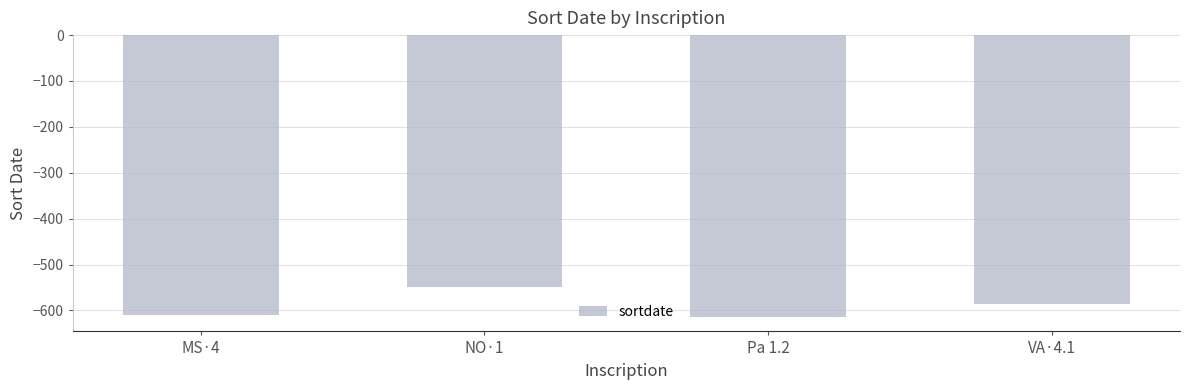

What is the difference between the maximum and second lowest values?

60